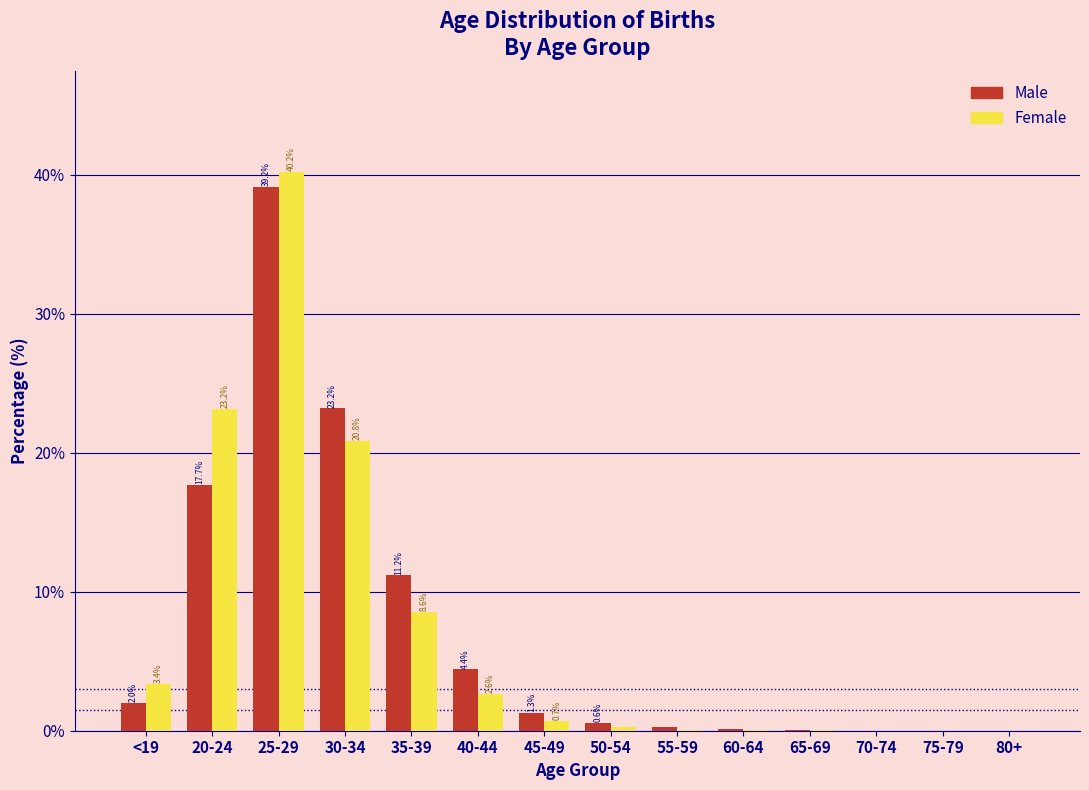

What is the total value across all series at 40-44?

7.0